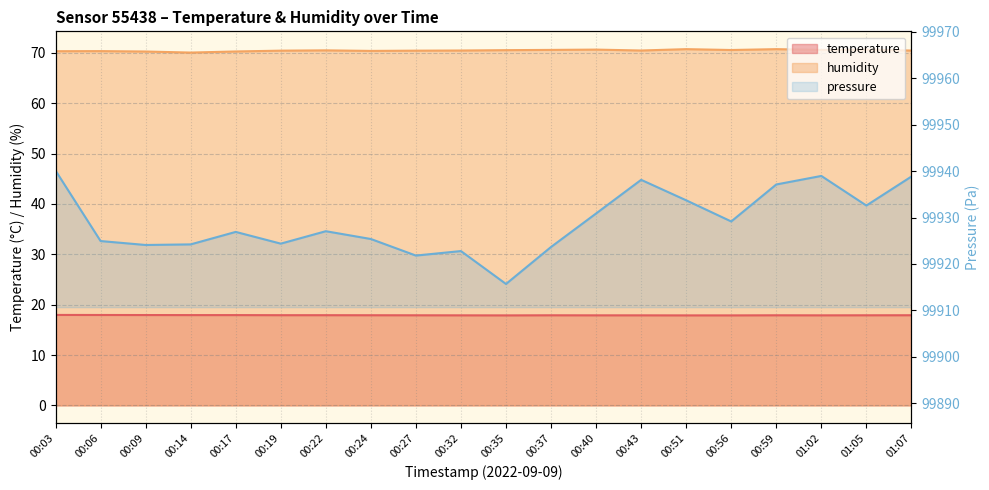

The temperature series shows 27.2 at 00:51. True or false?

False